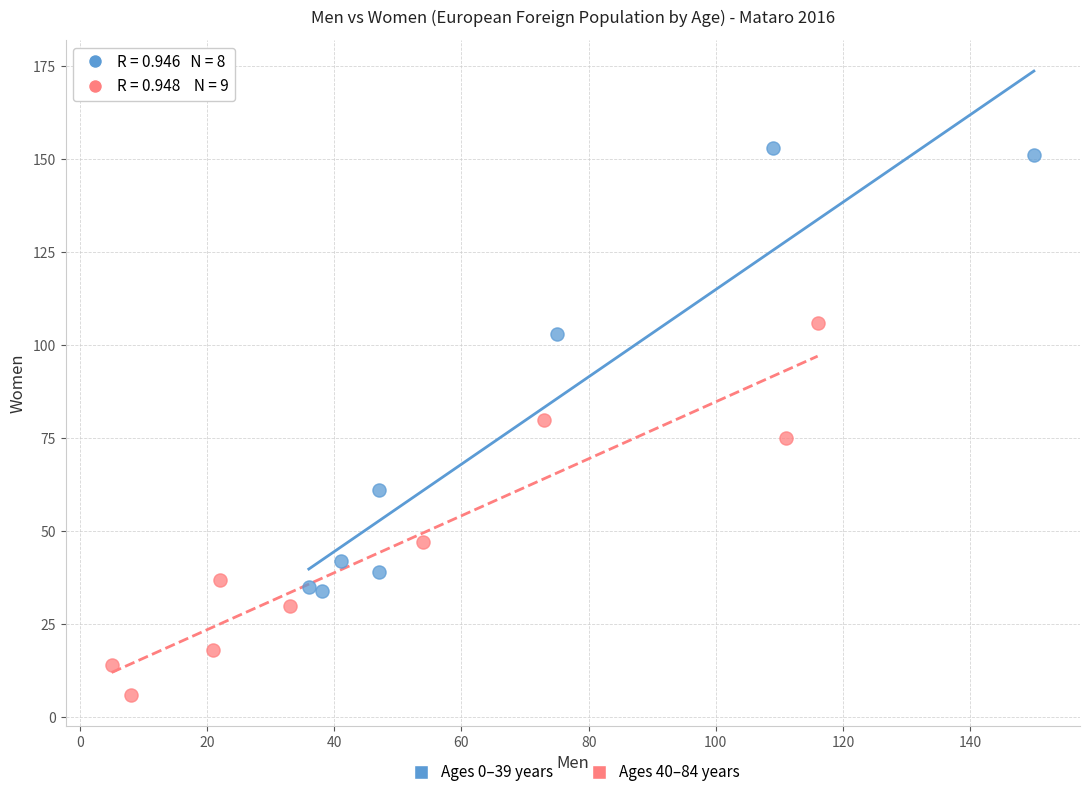

Which series reaches the minimum Y coordinate?

Ages 40–84 years